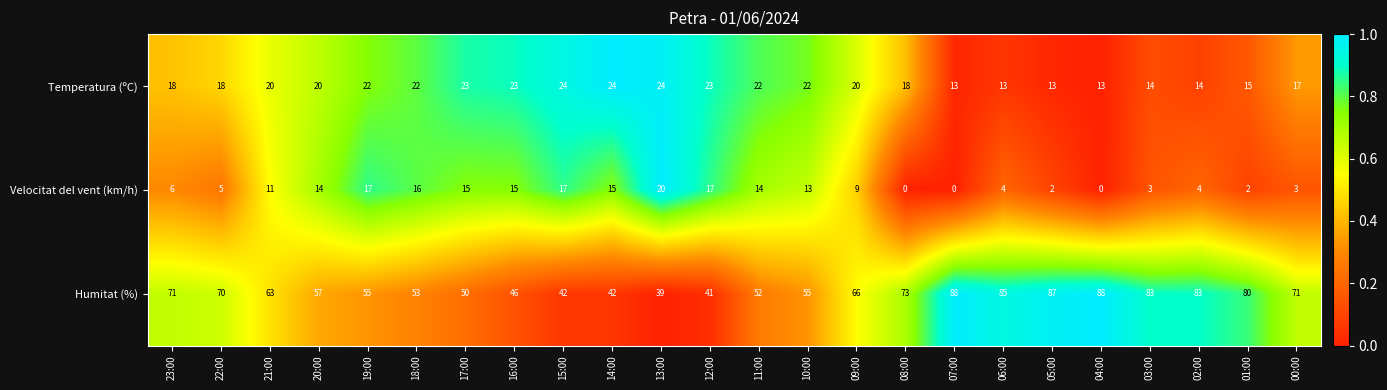

What is the sum of all Temperatura (ºC) values?

455